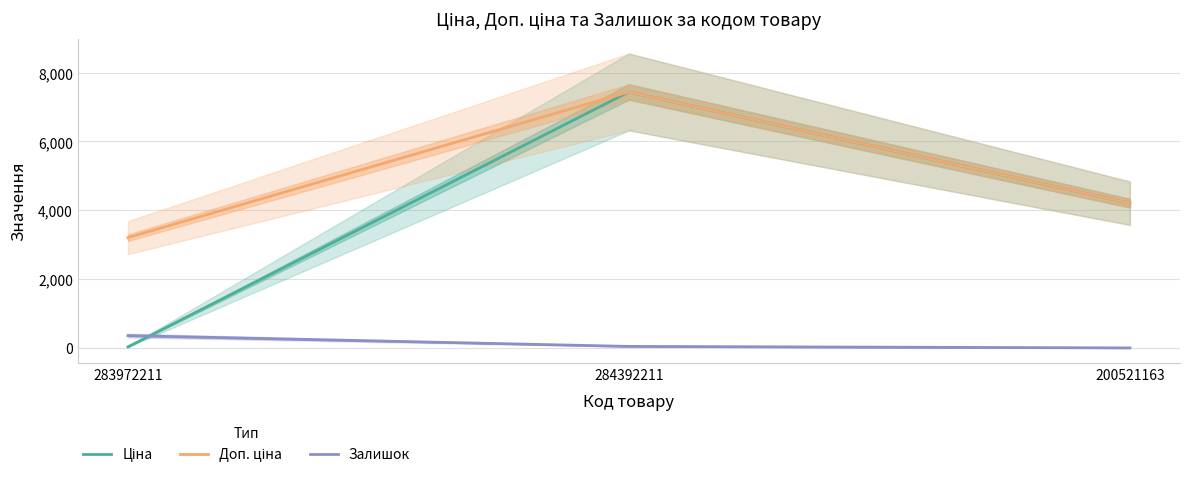

Which series has the largest range (max minus min)?

Ціна